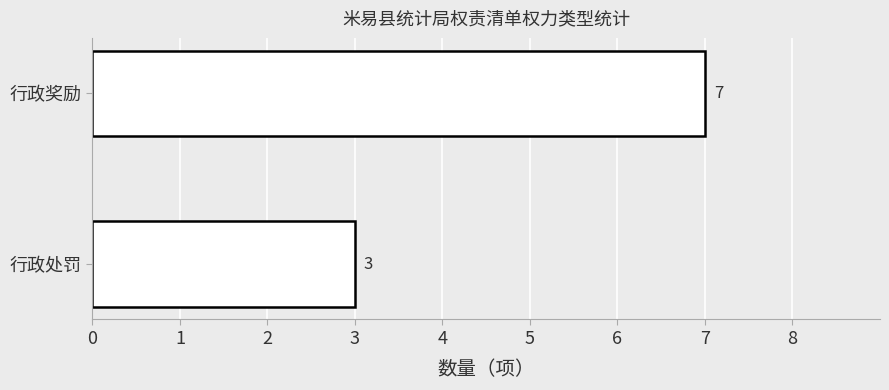

What is the sum of all values?

10